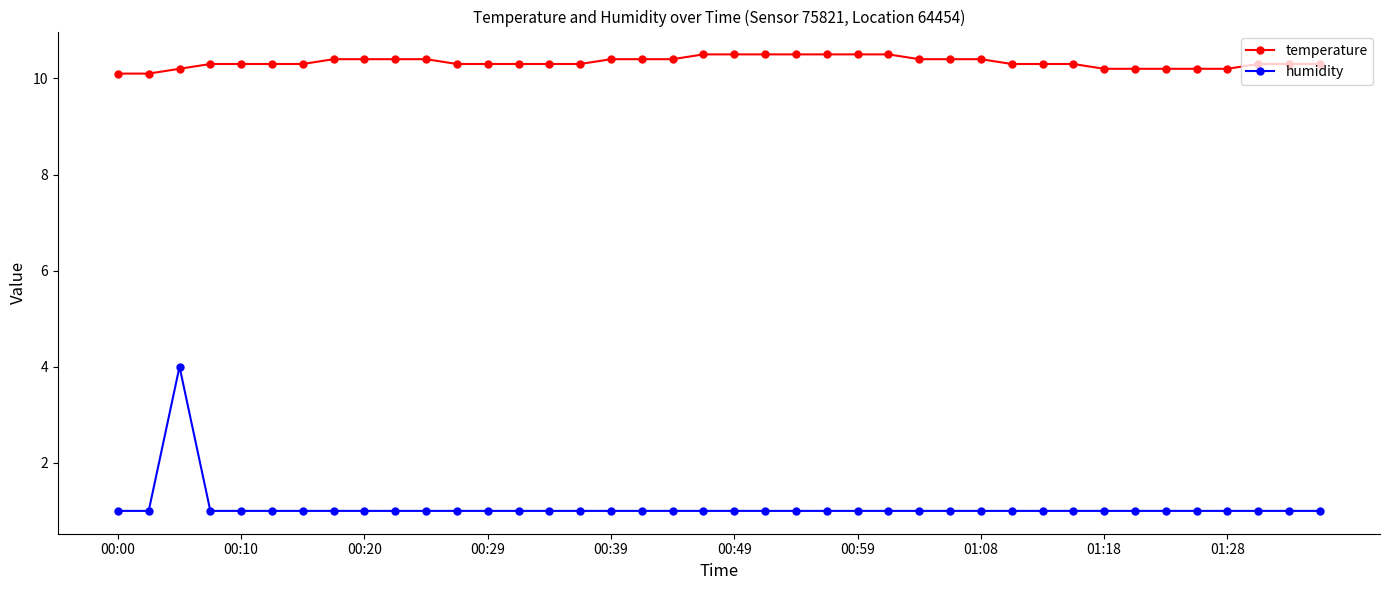

True or false: humidity and temperature intersect in this chart.

False